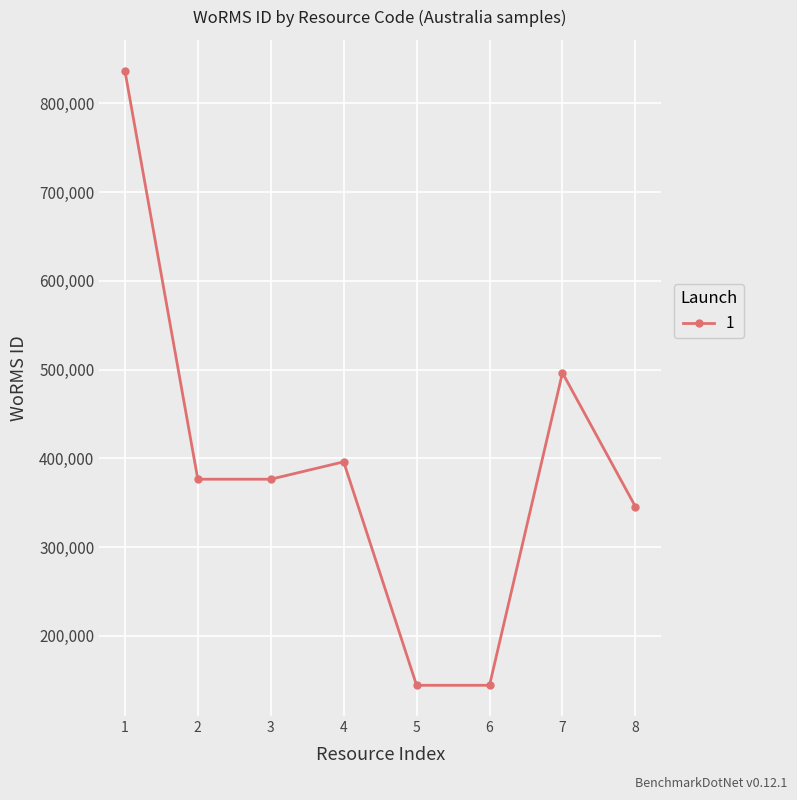

Reading left to right, what are all the values shown in this chart?

836917	376357	376357	395989	144099	144099	496299	345504